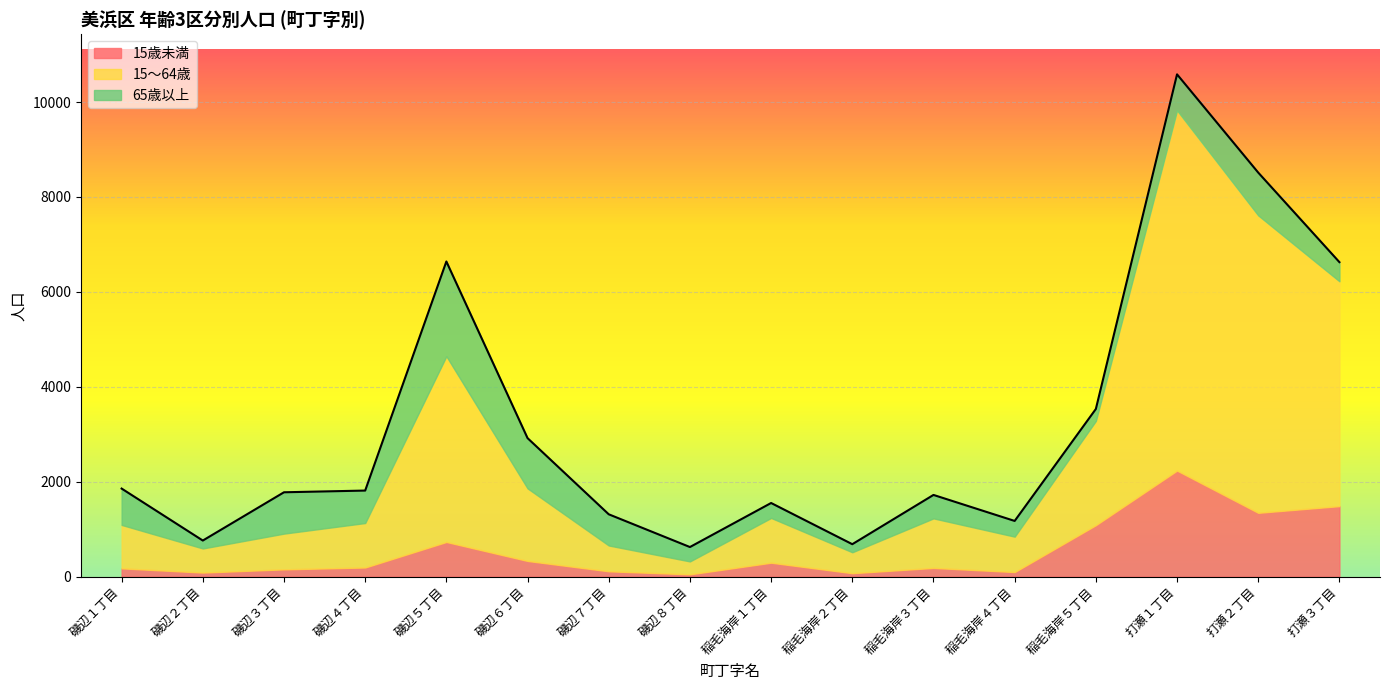

What is the difference between the 15～64歳 values at 稲毛海岸２丁目 and 磯辺４丁目?

496